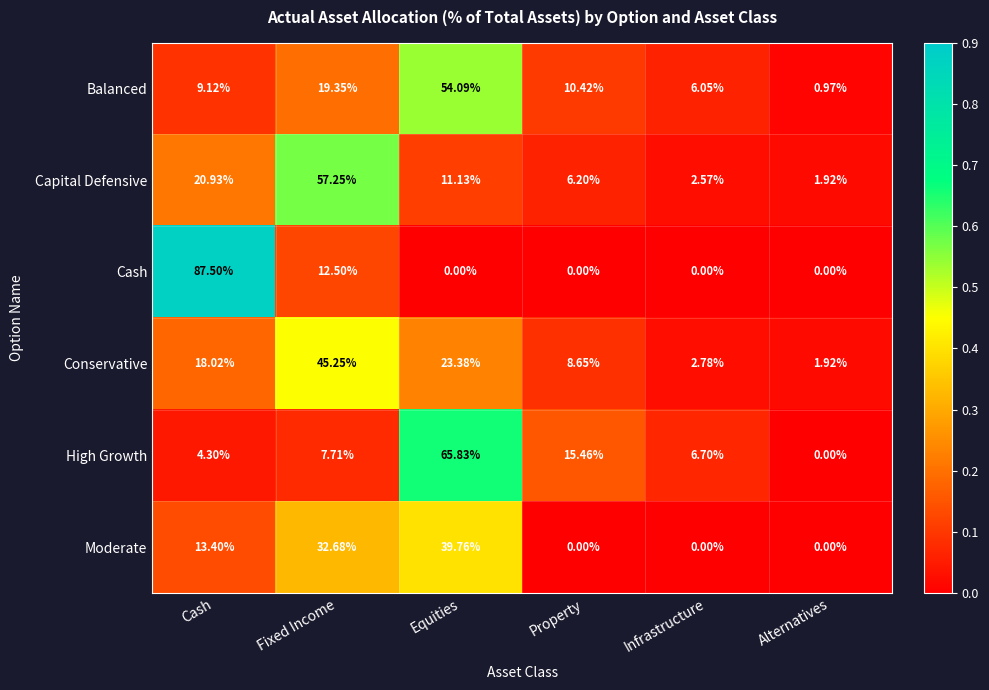

What is the maximum value shown in the chart?

87.5